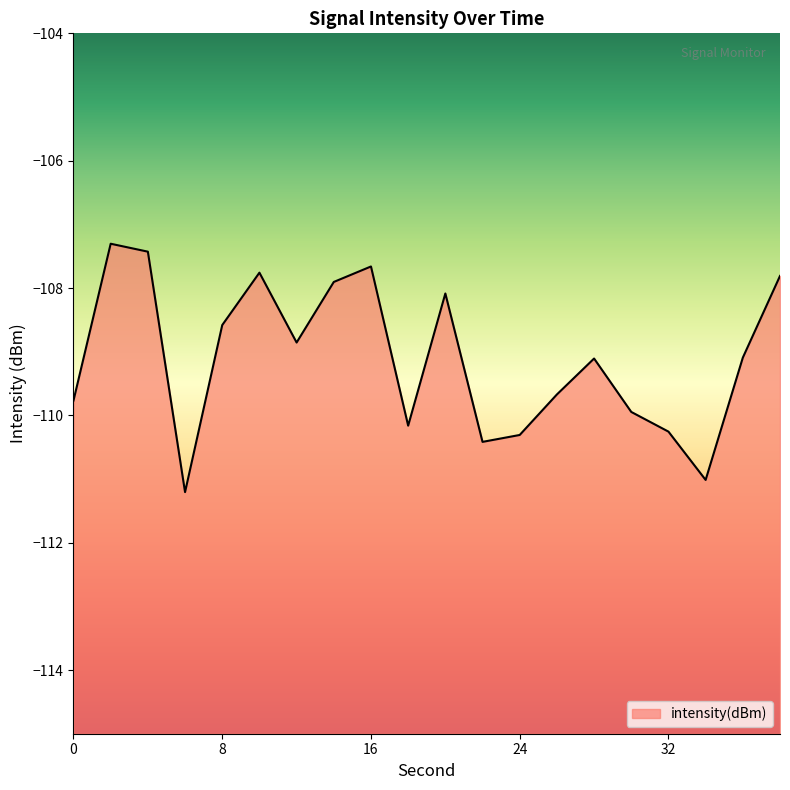

How many data points are above -109?

9